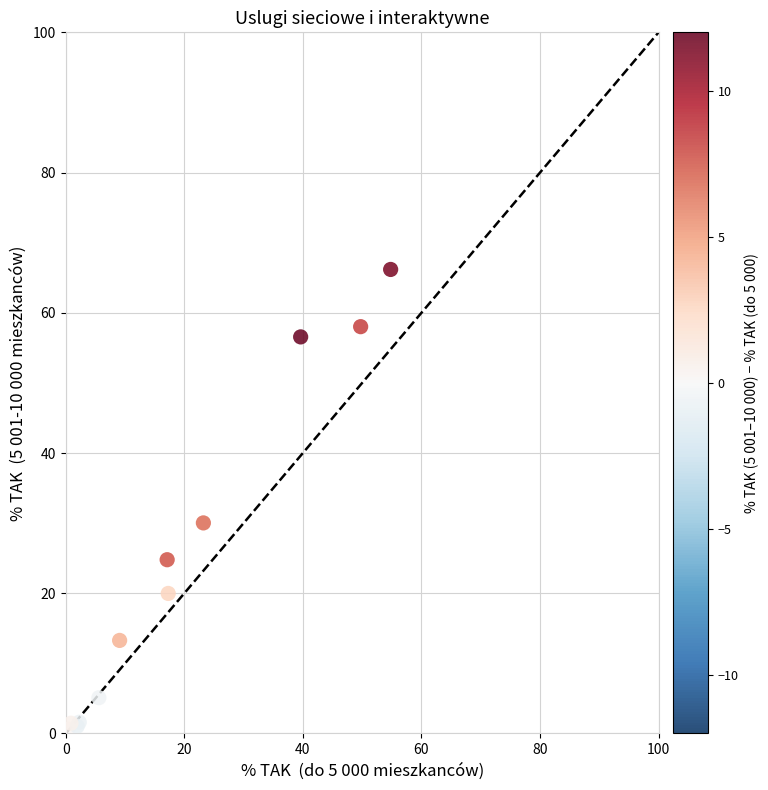

What Y value in the scatter plot is closest to 33?

30.0